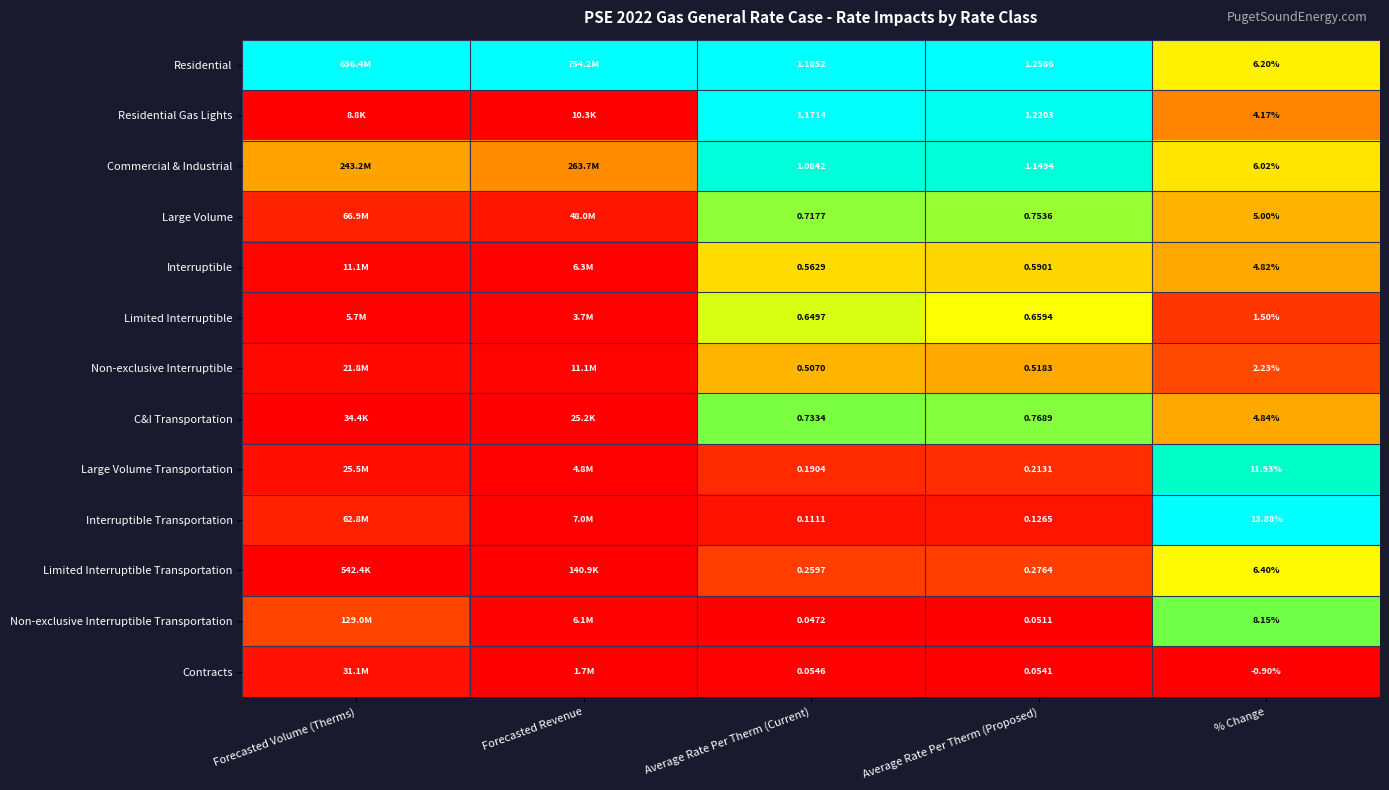

Between % Change and Forecasted Revenue, which is larger?

Forecasted Revenue